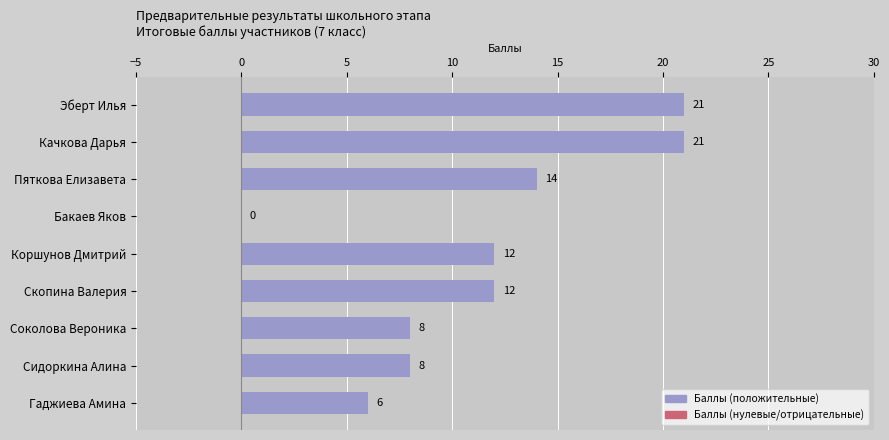

How many positive values are there?

8